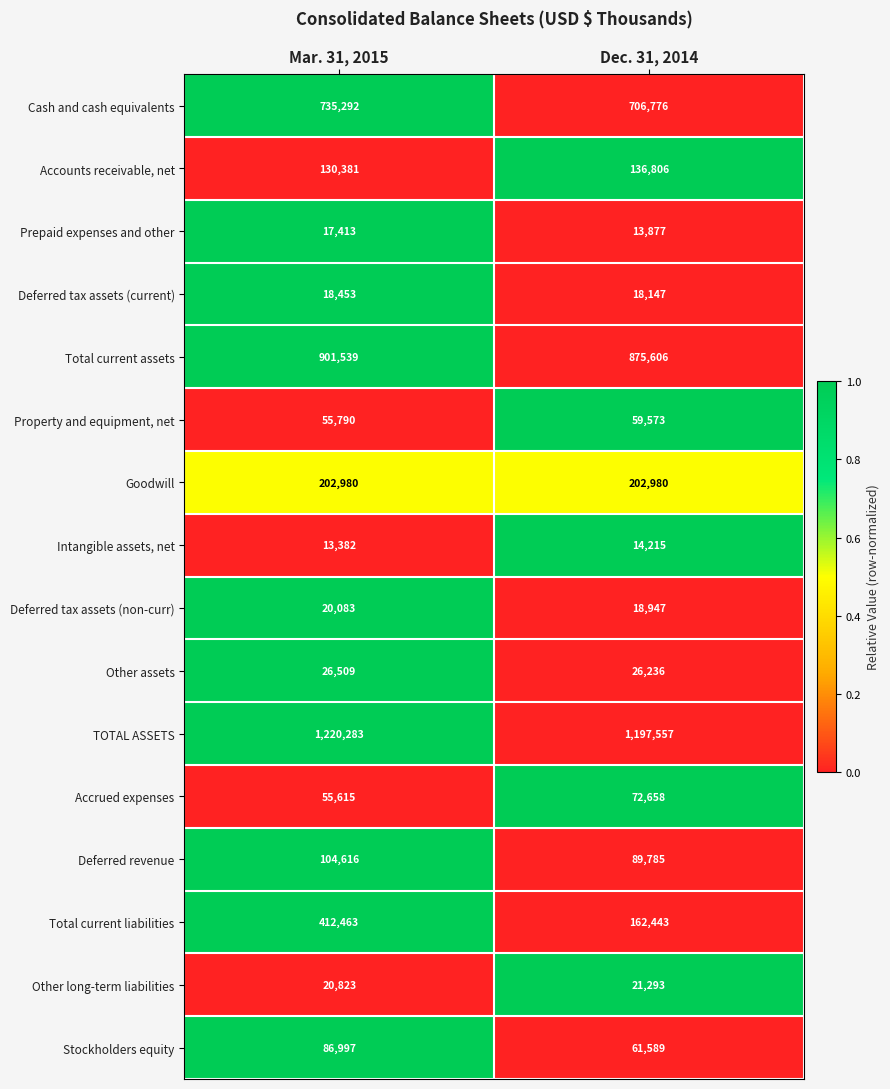

Read the Total current liabilities value at Dec. 31, 2014.

162443